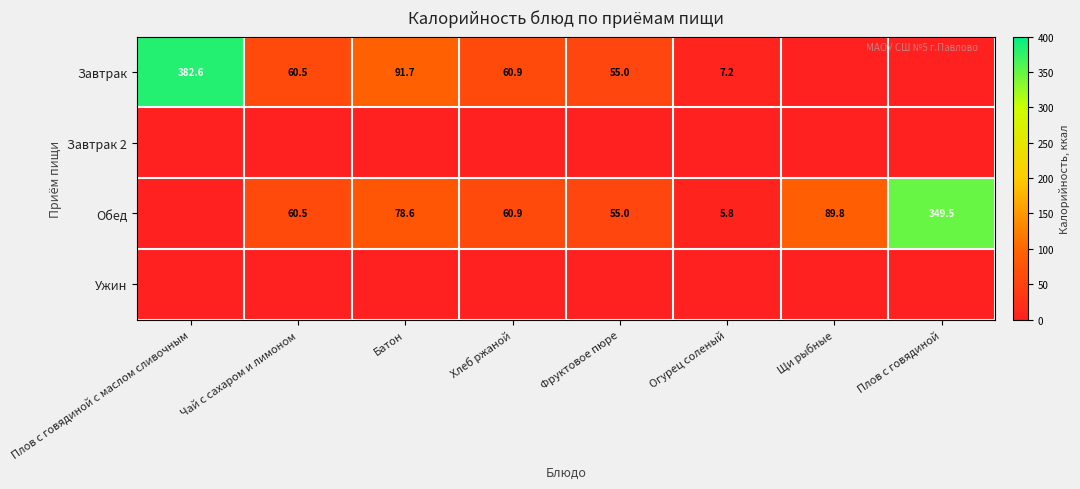

Is the value of Завтрак at Плов с говядиной с маслом сливочным greater than the value of Обед at Чай с сахаром и лимоном?

Yes